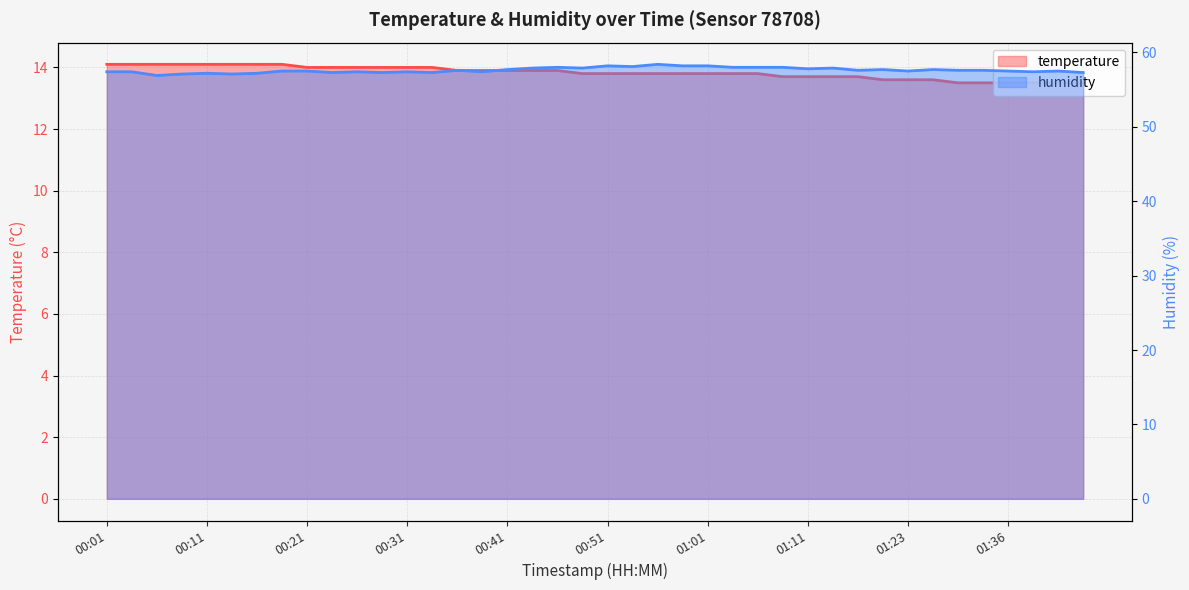

True or false: humidity has more than 0 points higher than both neighbors.

True